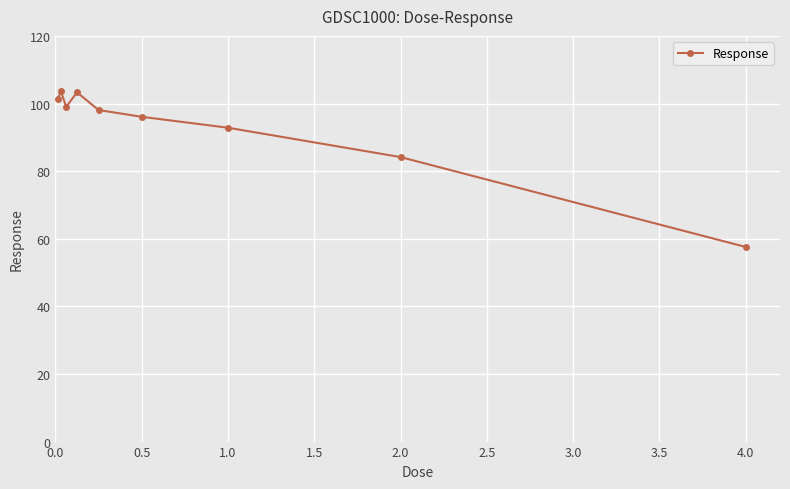

What is the value of the 8th point from the left?

84.2